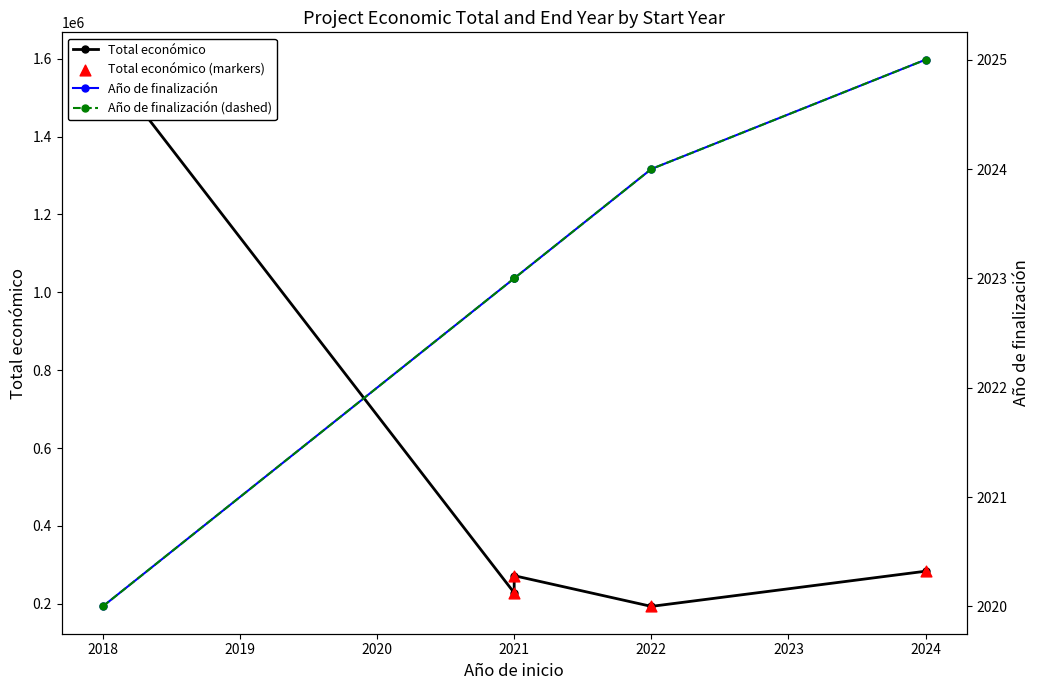

Which series has the largest total across all categories?

Total económico